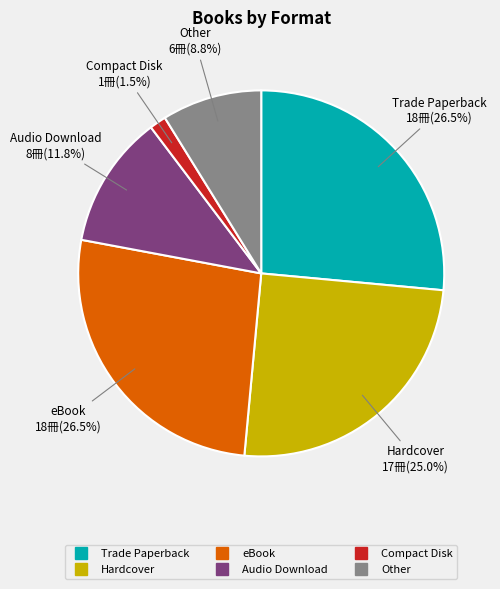

Which has a higher value, Trade Paperback or Other?

Trade Paperback